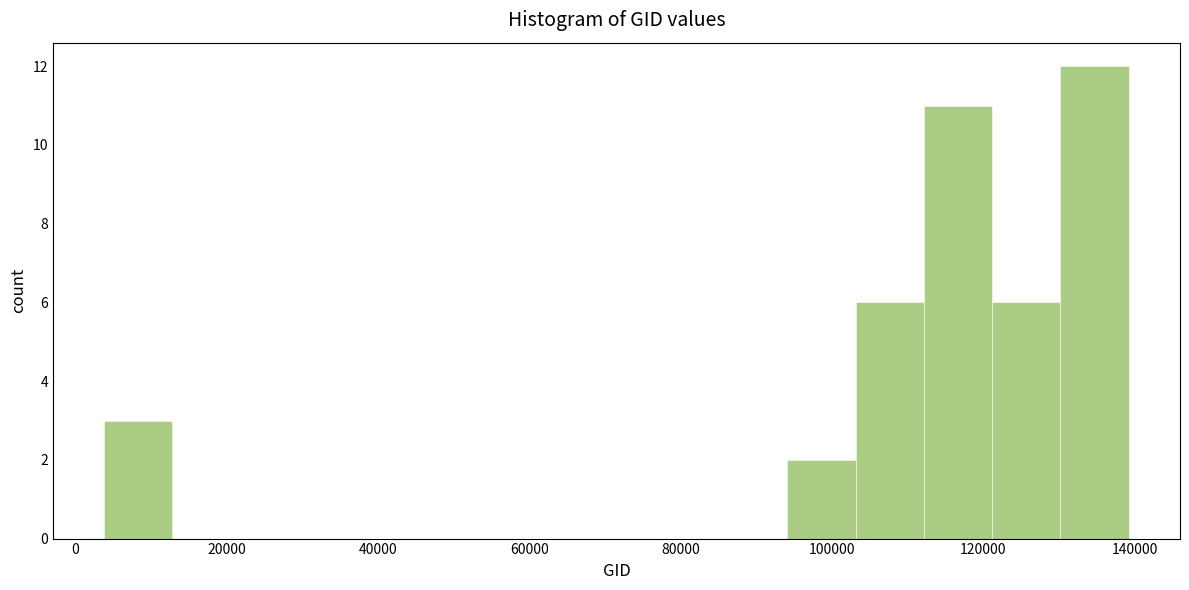

Reading left to right, transcribe this chart: for each bar, give the range it covers on the x-axis and its height. Neither the bar edges nor the heights are printed on the chart, so give them approximately, as read against the axes.

4000 to 12000: 3
12000 to 22000: 0
22000 to 30000: 0
30000 to 40000: 0
40000 to 48000: 0
48000 to 58000: 0
58000 to 66000: 0
66000 to 76000: 0
76000 to 86000: 0
86000 to 94000: 0
94000 to 104000: 2
104000 to 112000: 6
112000 to 122000: 11
122000 to 130000: 6
130000 to 140000: 12